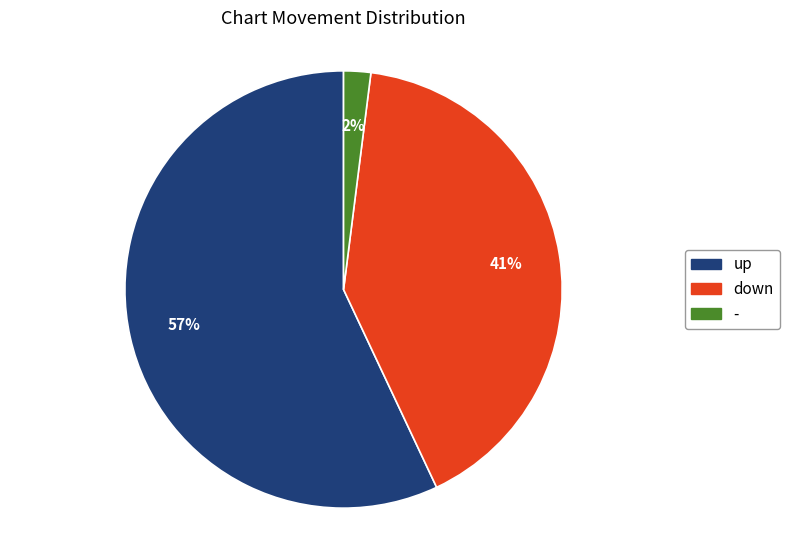

Rank the categories by value from highest to lowest.

up, down, -